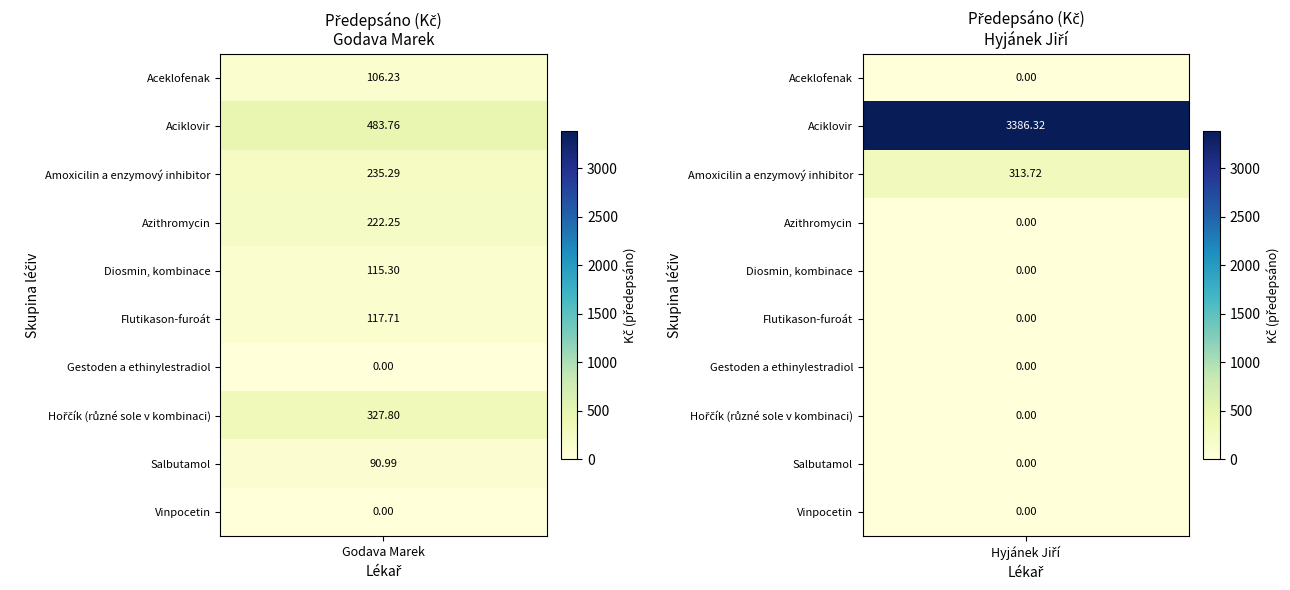

Rank the series by their average value, from highest to lowest.

Hyjánek Jiří, Godava Marek